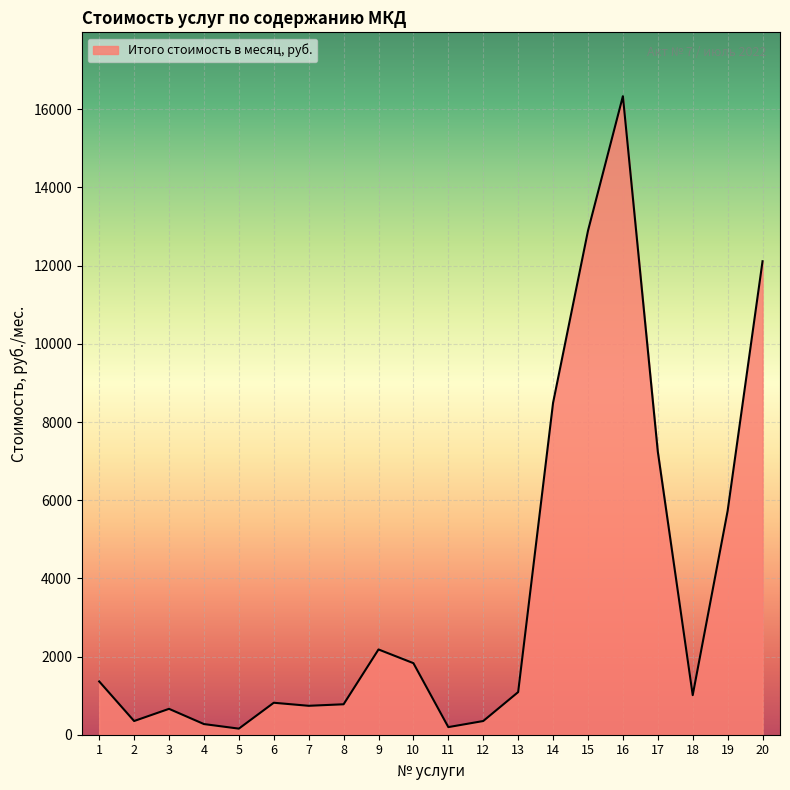

The value at 7 is 740.0. True or false?

True